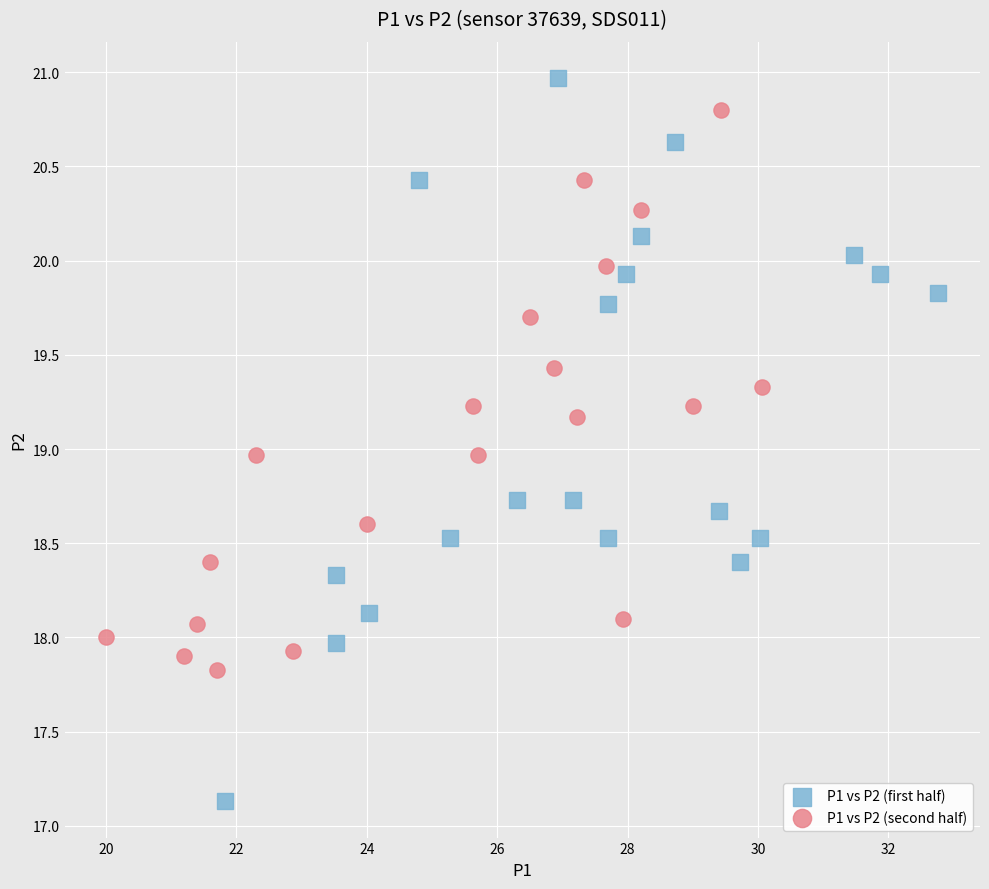

Which series has the largest Y range (max minus min)?

P1 vs P2 (first half)